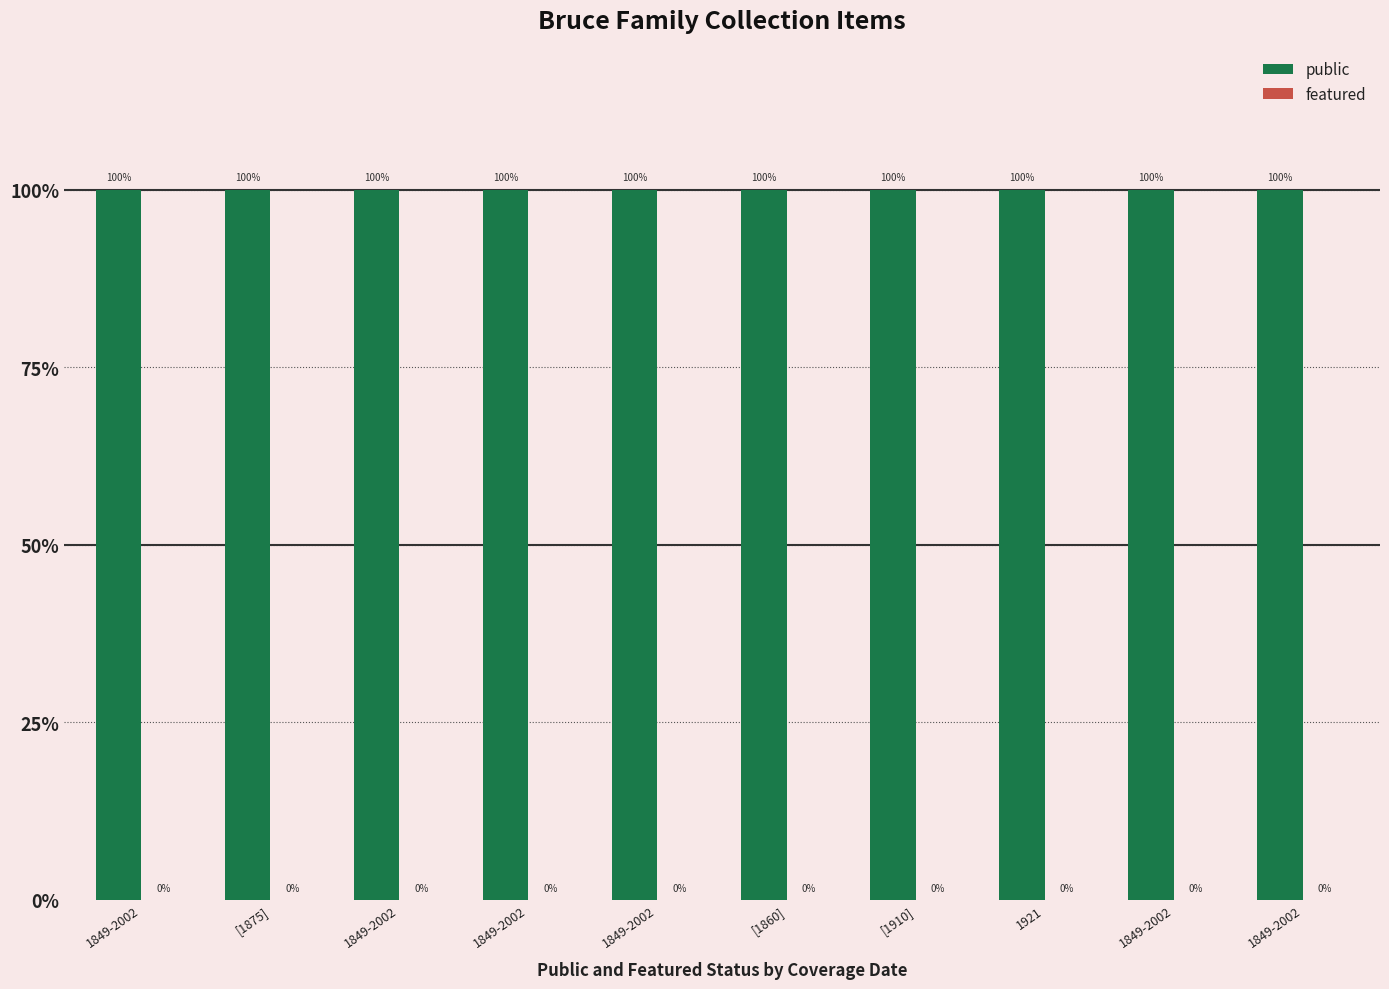

At which label is featured closest to 0?

1849-2002